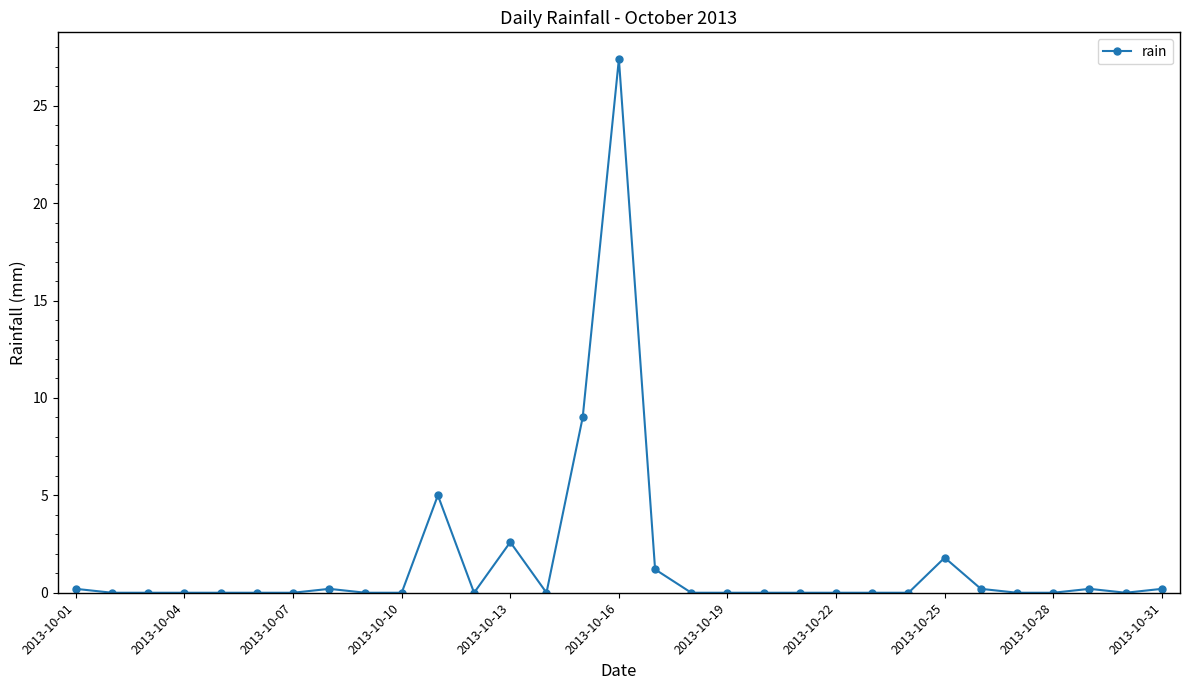

What is the sum of all values?

48.0